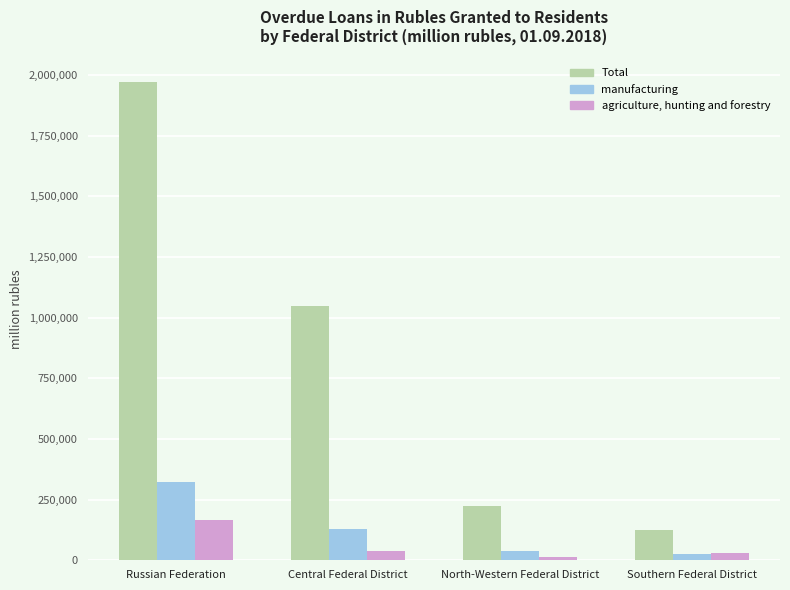

The Total series shows 126893 at Southern Federal District. True or false?

True